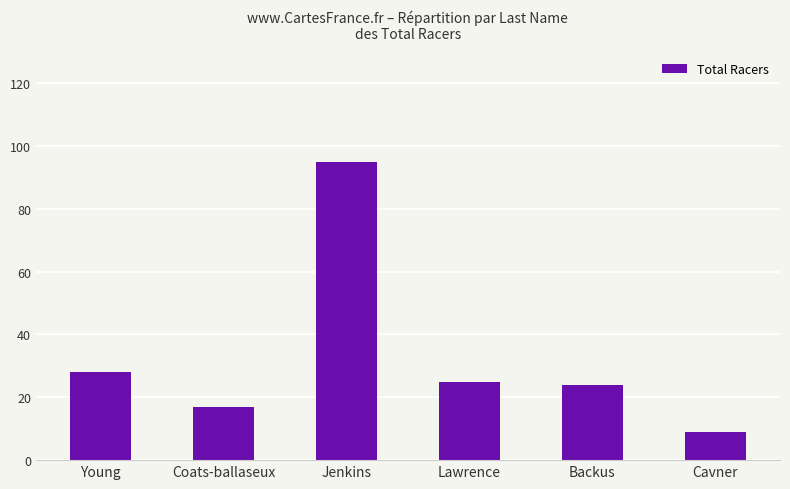

What position from the right is Young?

6